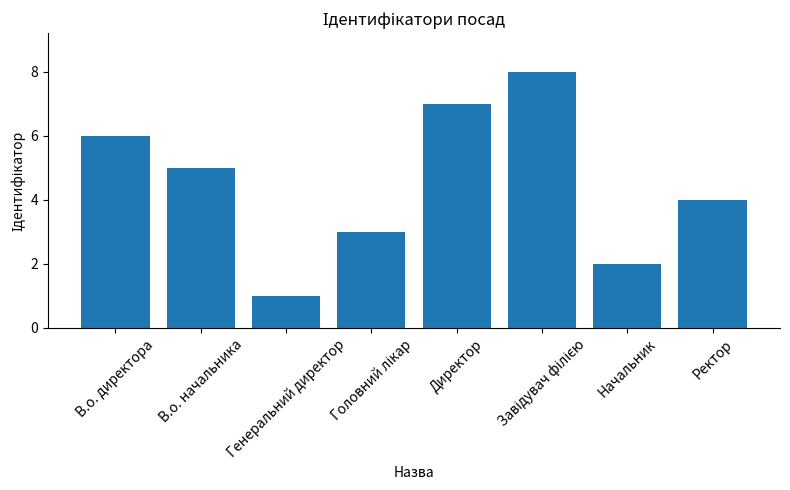

Are the bars grouped side by side (vs. stacked)?

No